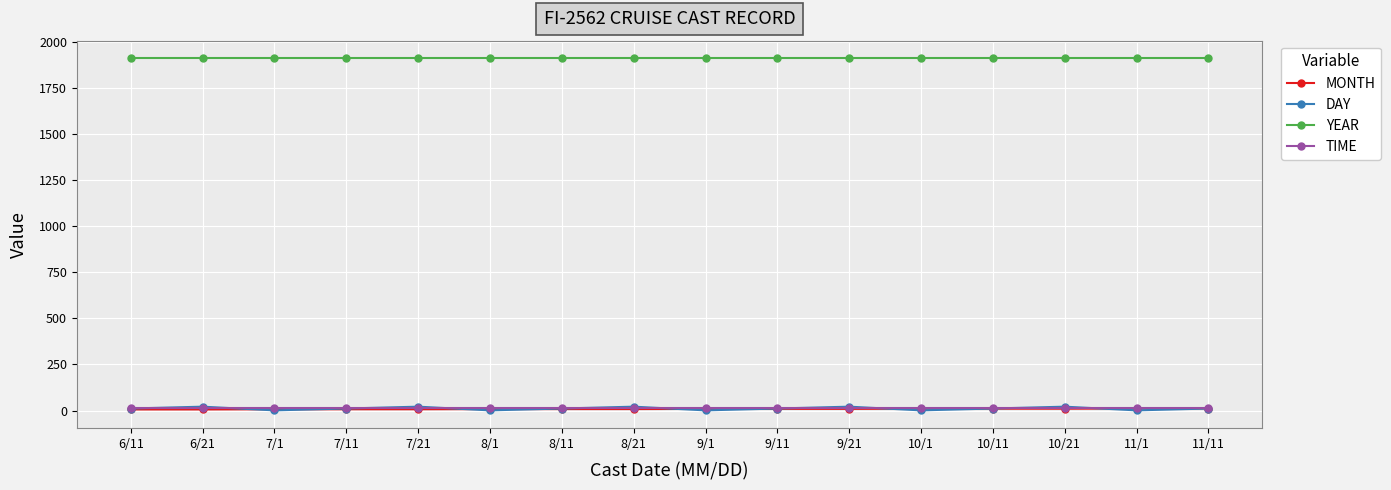

Which series has the largest range (max minus min)?

DAY